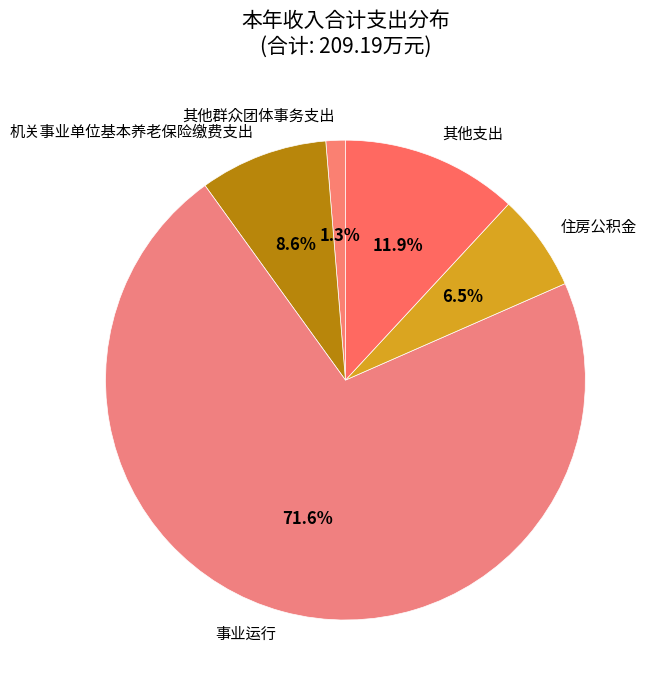

Is 其他支出 the majority of the pie?

No